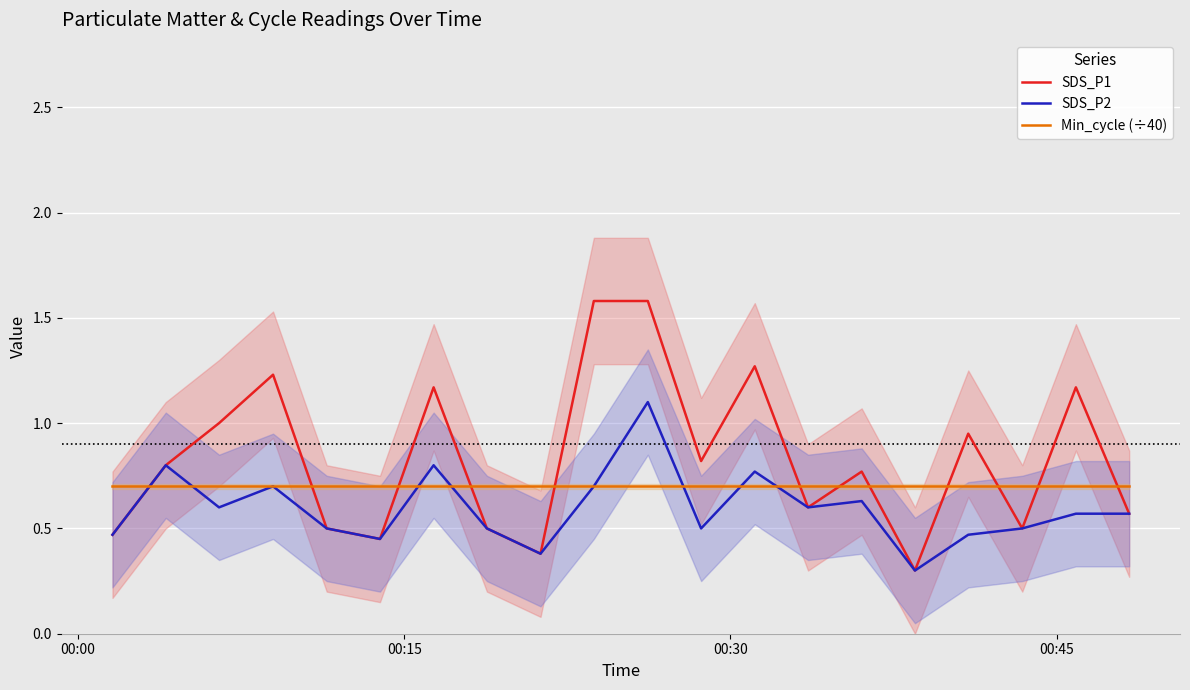

What is the highest value of the Min_cycle (÷40) series?

0.7